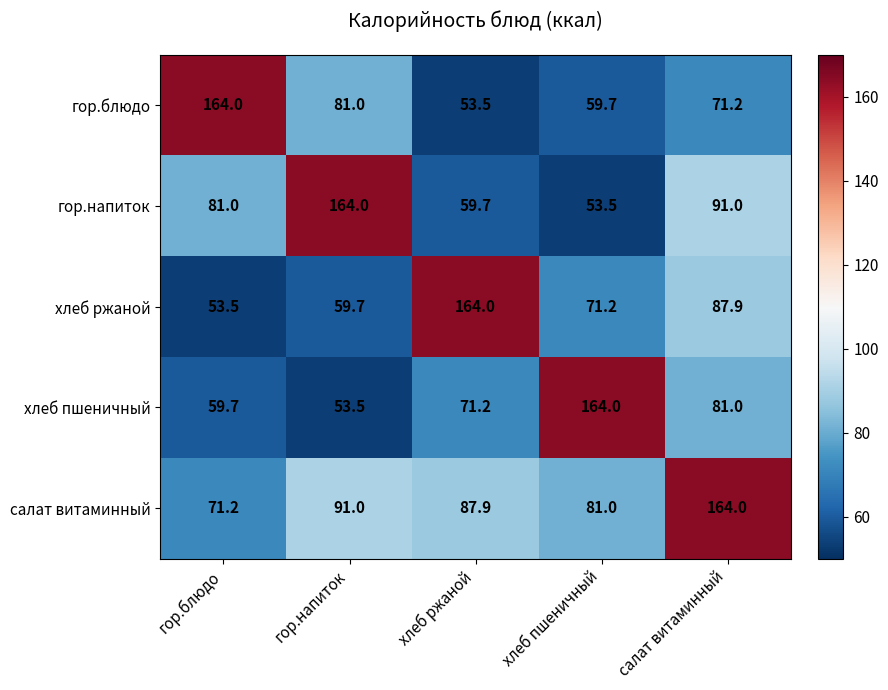

At салат витаминный, list the series in order from largest to smallest.

салат витаминный, гор.напиток, хлеб ржаной, хлеб пшеничный, гор.блюдо